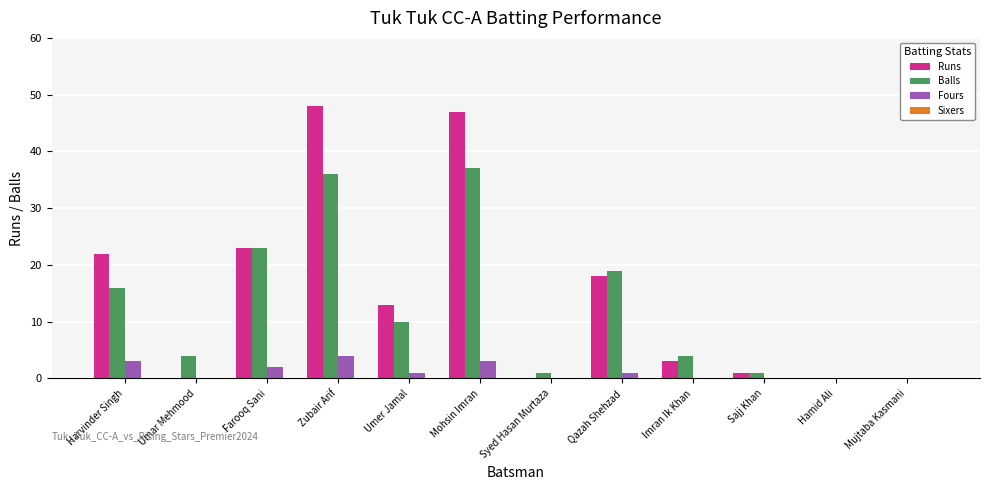

Which series changed the most between Umer Jamal and Hamid Ali?

Runs